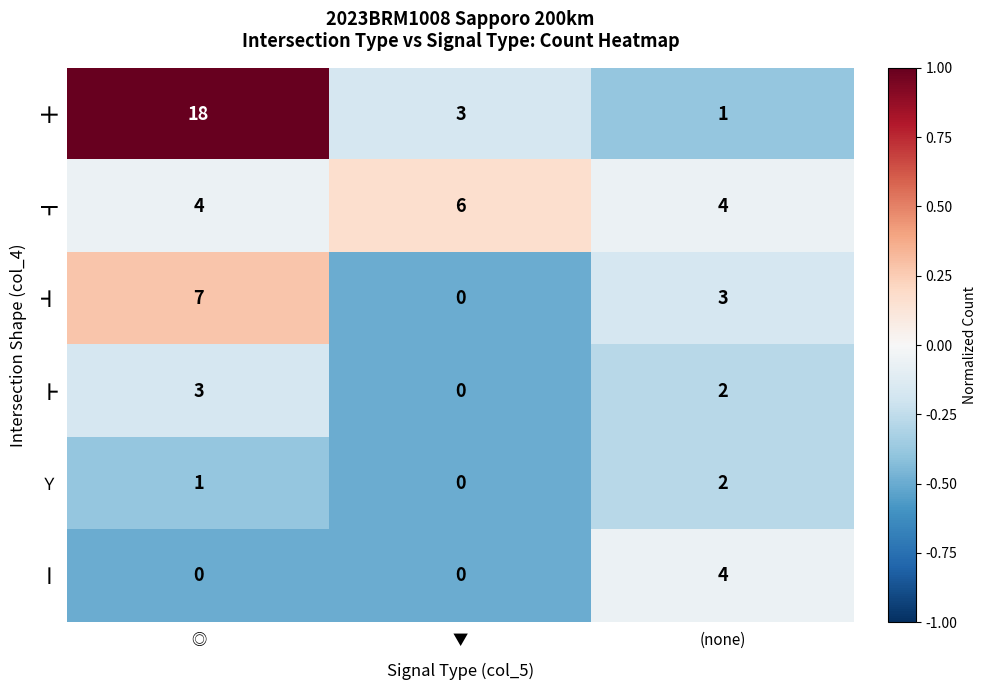

Which series changed the most between ◎ and (none)?

╋